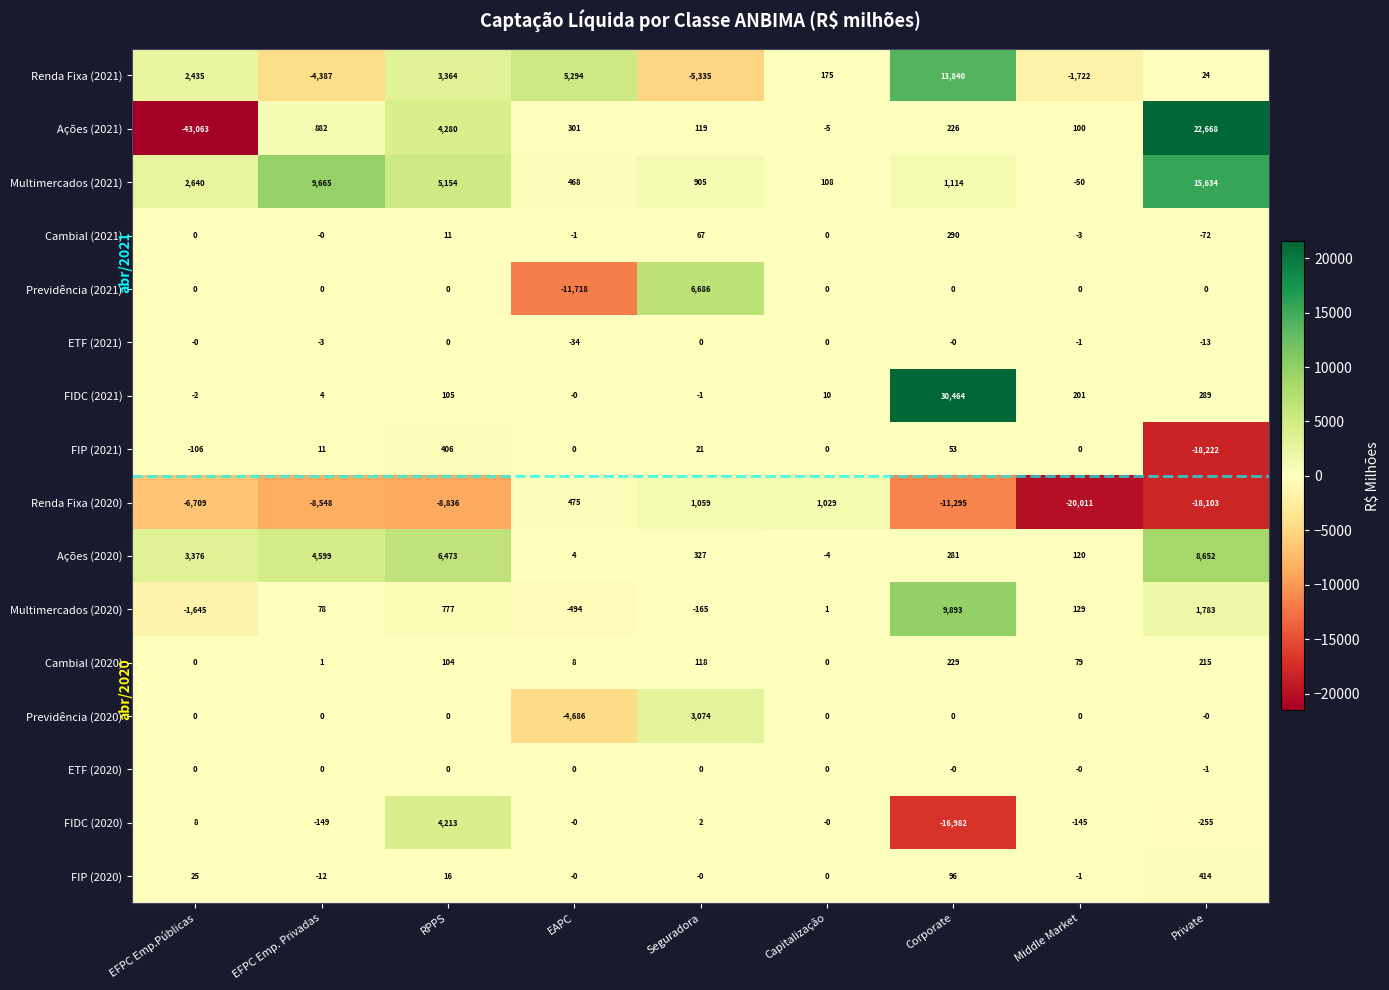

What is the minimum value for ETF (2021)?

-34